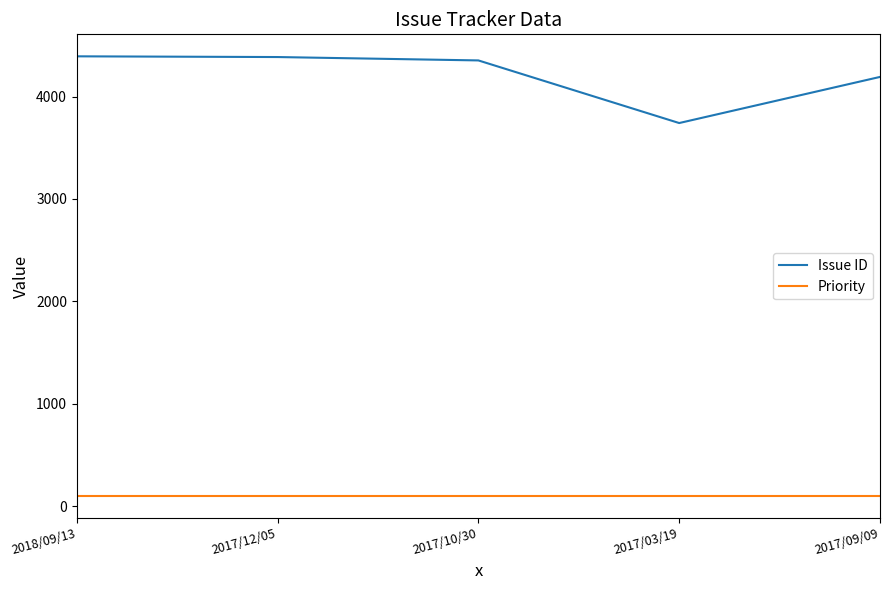

The value of Priority at 2017/03/19 is 100. True or false?

True